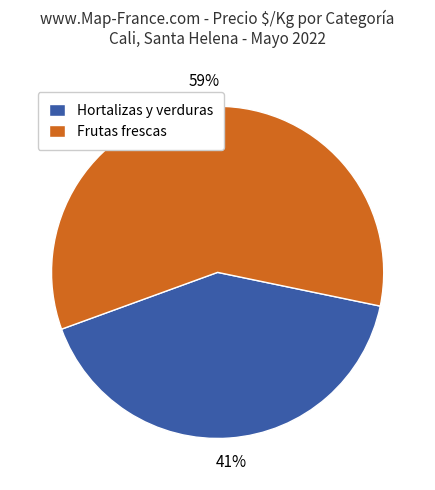

Count the number of slices in the pie.

2